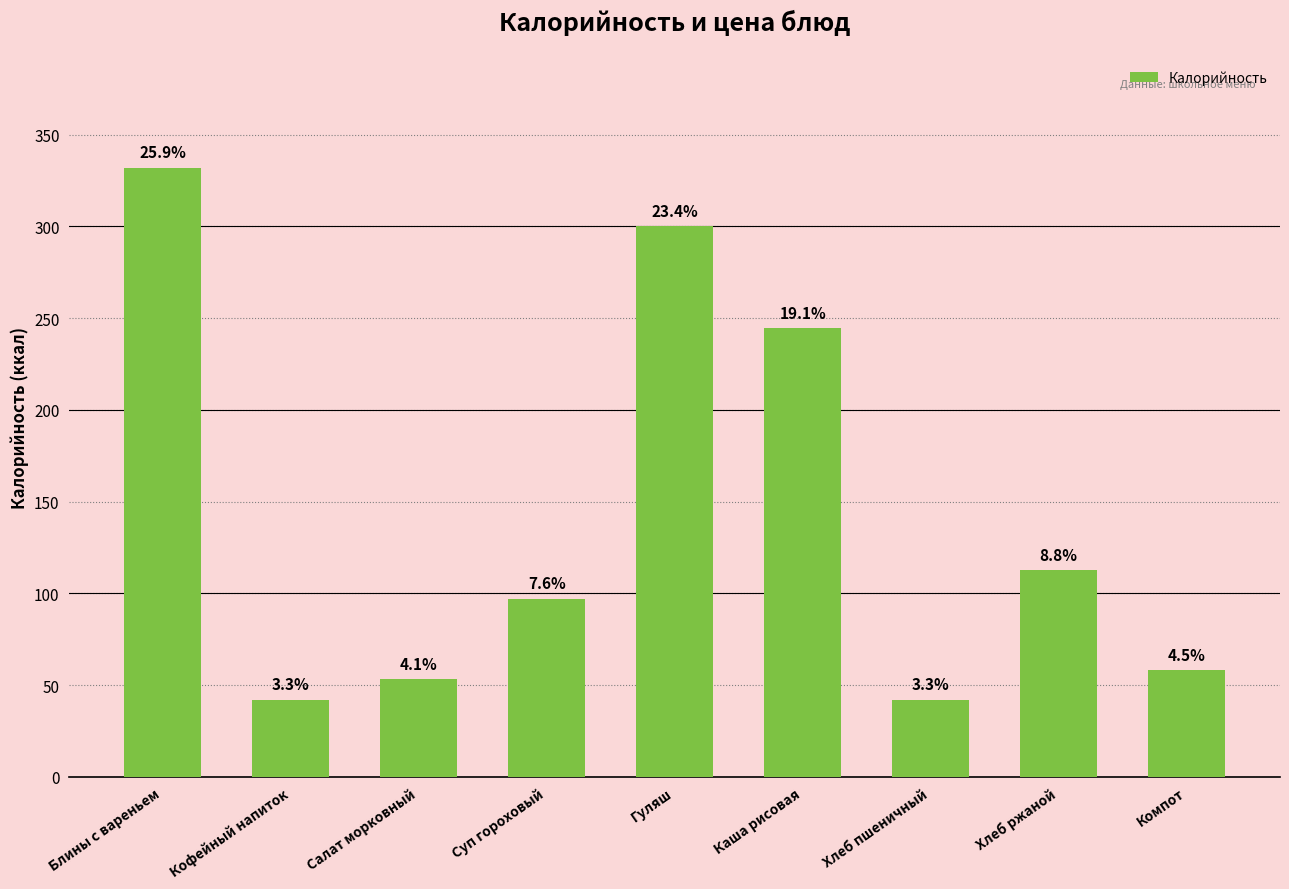

Reading left to right, transcribe all the data shown in this chart.

Блины с вареньем=332.0	Кофейный напиток=42.0	Салат морковный=53.0	Суп гороховый=97.0	Гуляш=300.0	Каша рисовая=244.5	Хлеб пшеничный=42.0	Хлеб ржаной=112.5	Компот=58.0